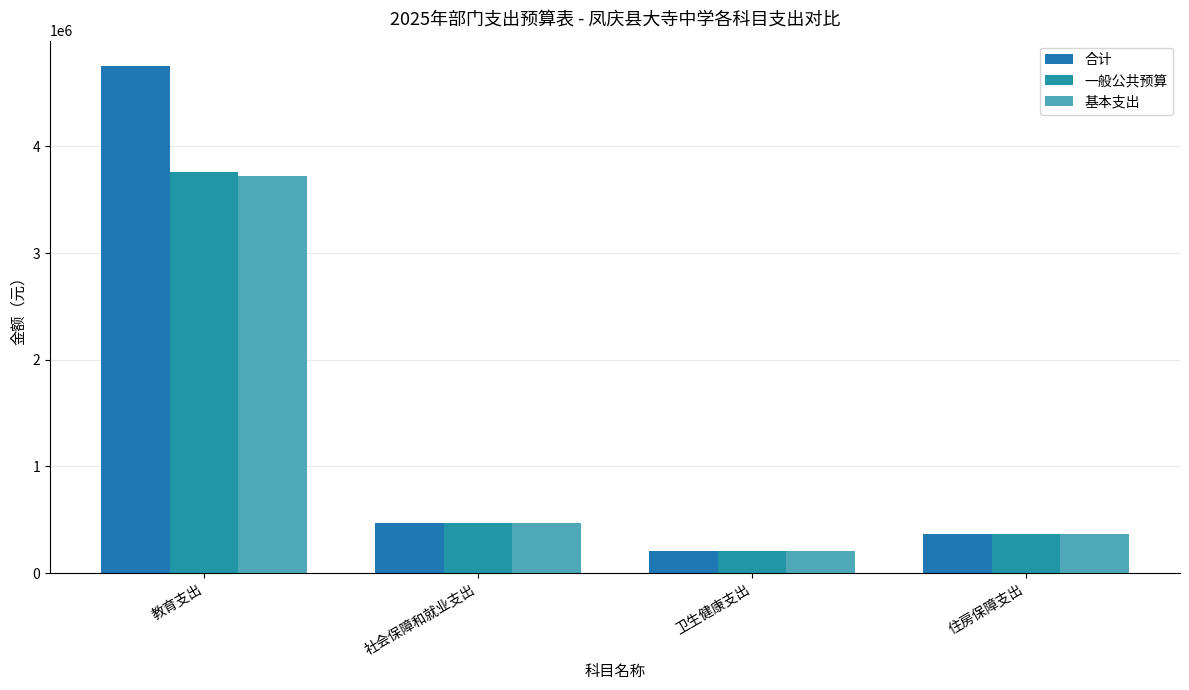

The value of 一般公共预算 at 卫生健康支出 is 203986.4. True or false?

True